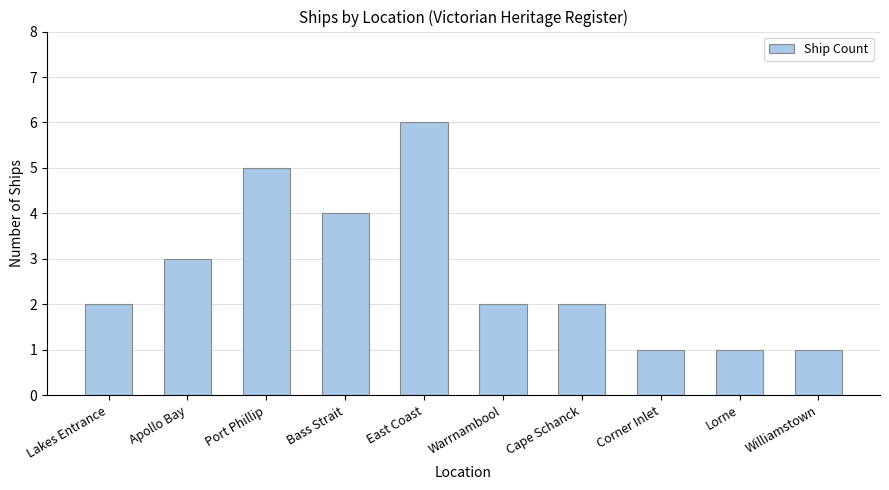

Reading left to right, what are all the values shown in this chart?

Lakes Entrance=2	Apollo Bay=3	Port Phillip=5	Bass Strait=4	East Coast=6	Warrnambool=2	Cape Schanck=2	Corner Inlet=1	Lorne=1	Williamstown=1